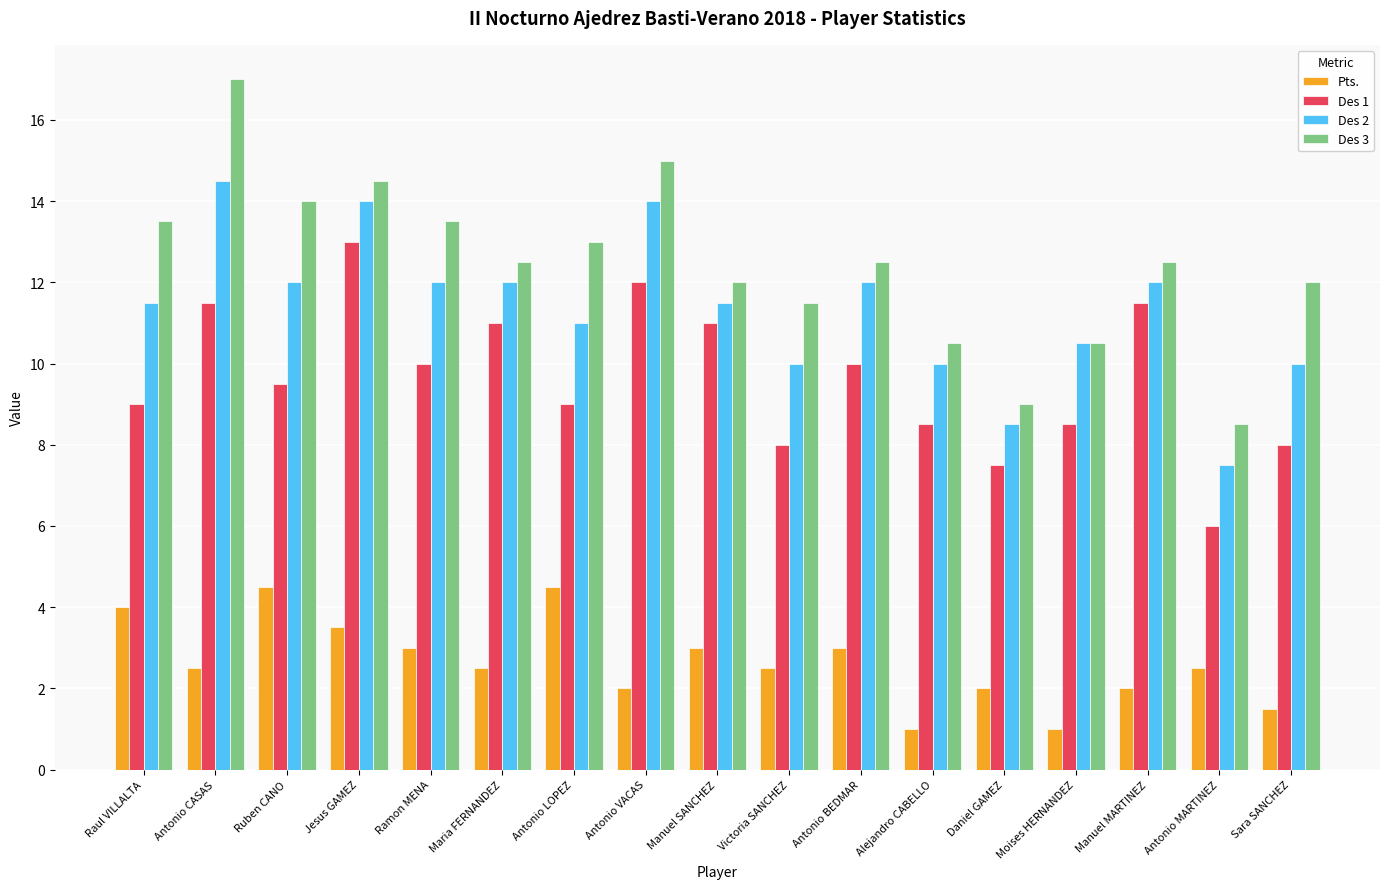

How many groups of bars are there?

17